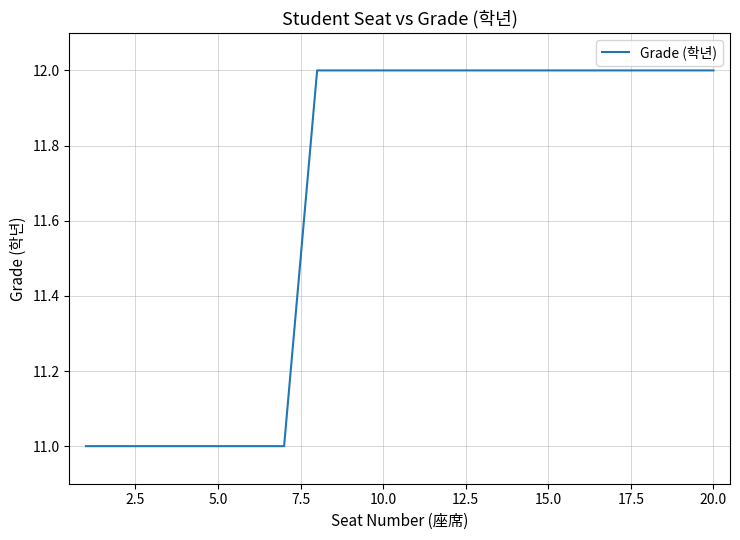

What is the smallest value displayed?

11